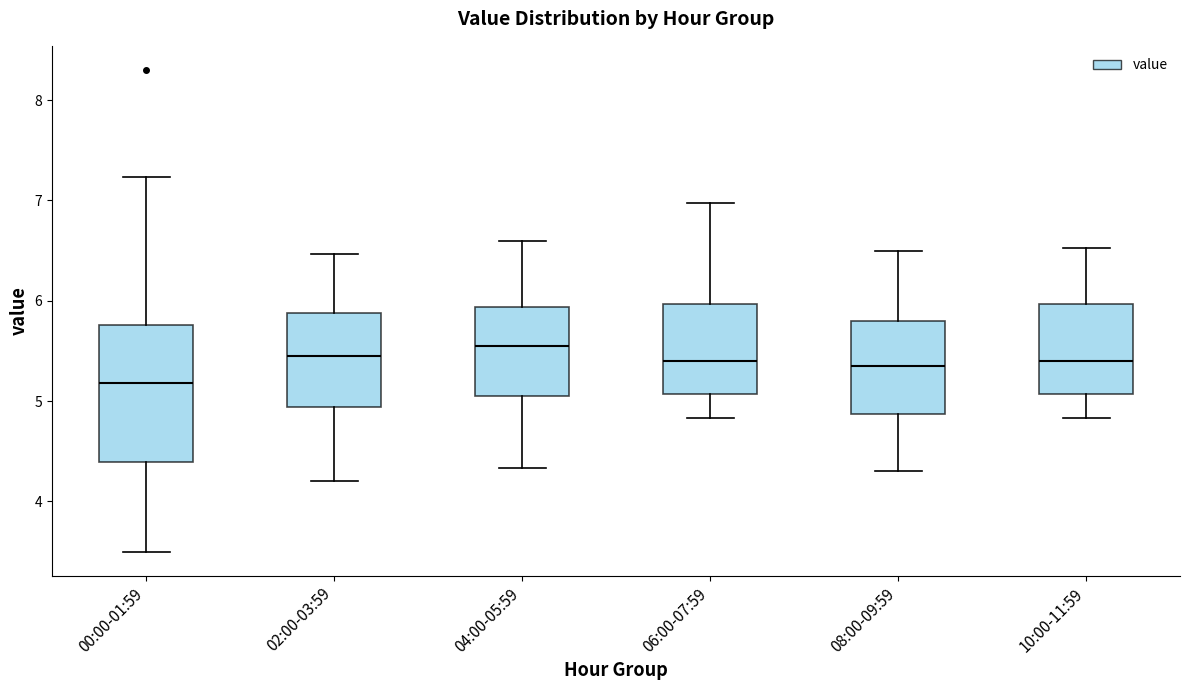

Comparing the boxes themselves (not the whiskers), which one is the tallest?

00:00-01:59